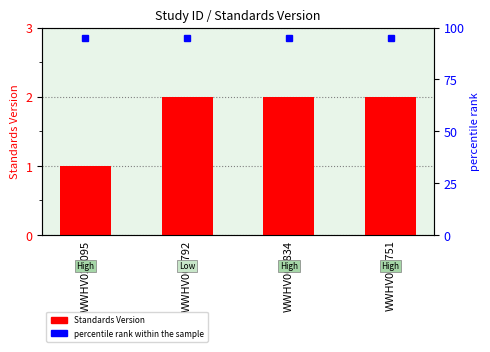

Reading right to left, extract all data points from this chart.

2	2	2	1